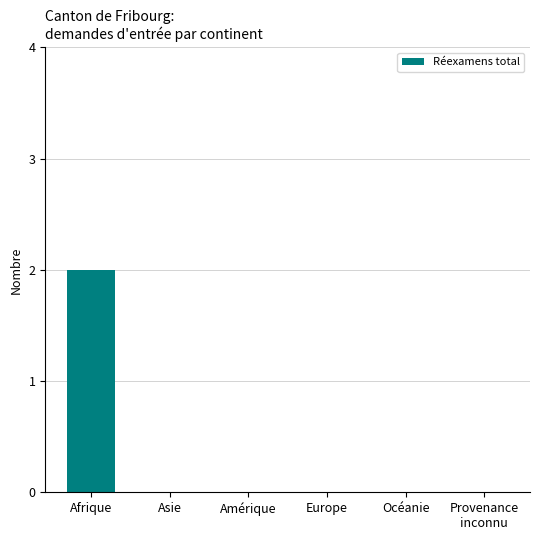

How many categories are shown in the chart?

6